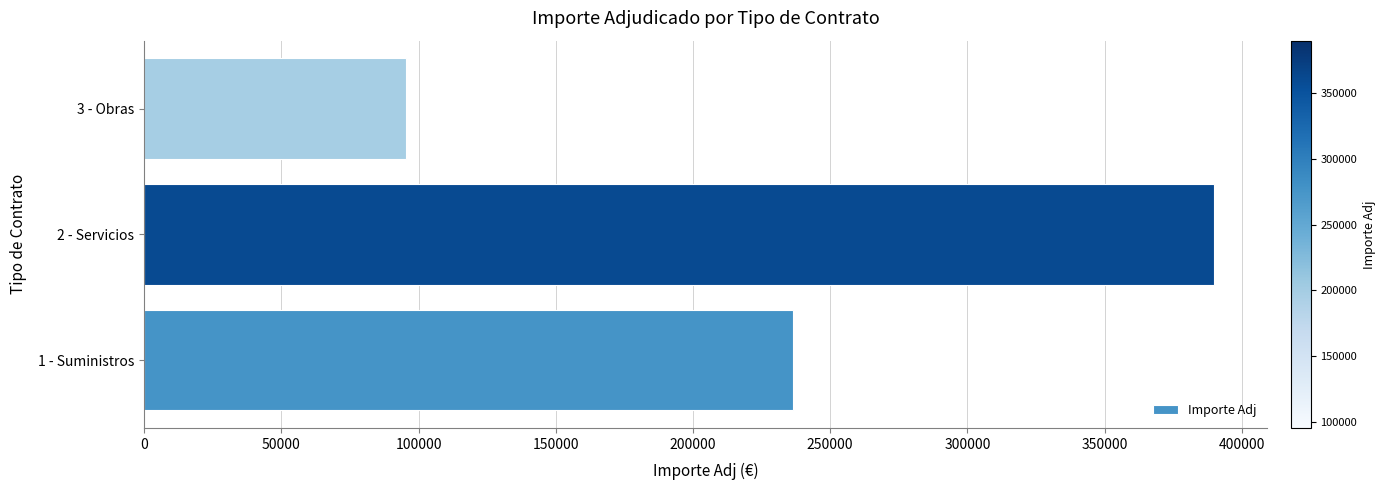

Does the chart contain any negative values?

No